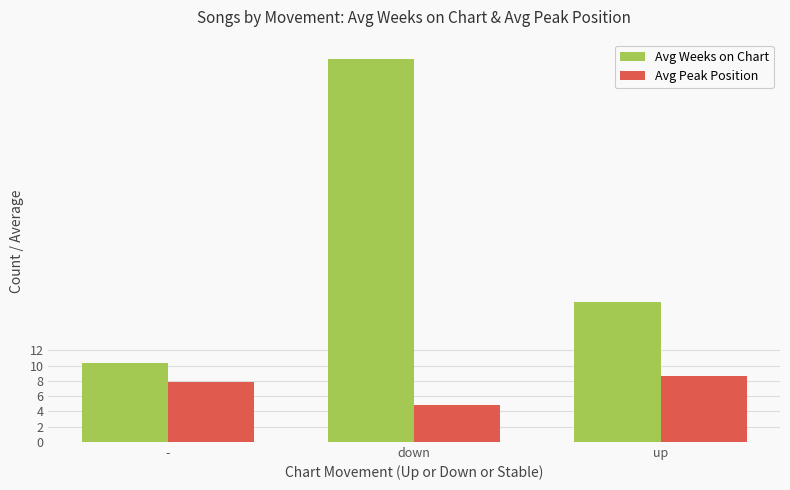

What is the sum of the Avg Peak Position values at - and down?

12.7